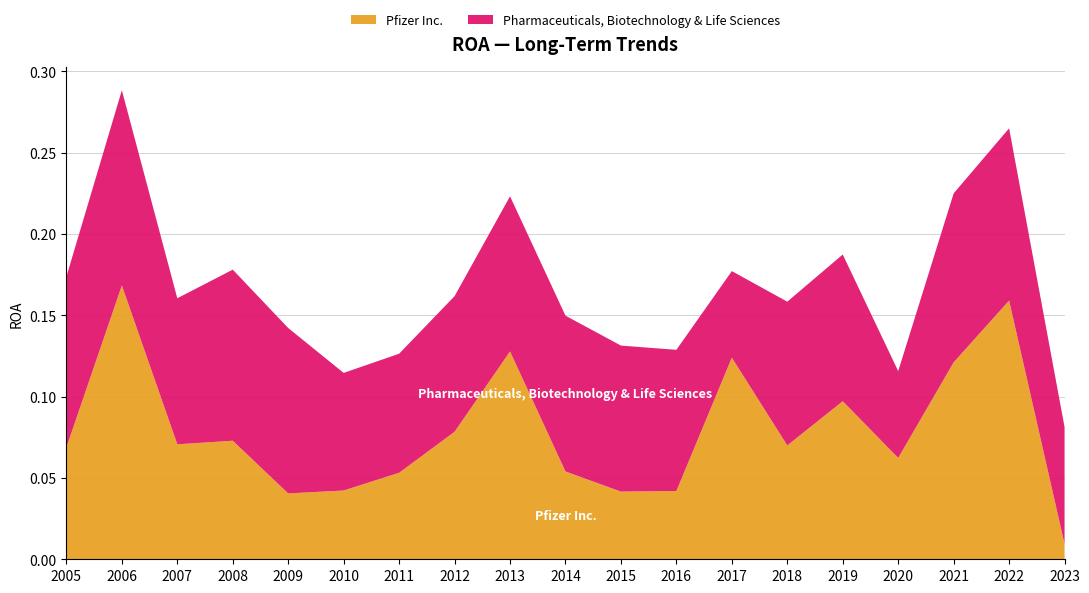

Reading right to left, extract all data points from this chart.

Pfizer Inc.: 2023=0.0	2022=0.2	2021=0.1	2020=0.1	2019=0.1	2018=0.1	2017=0.1	2016=0.0	2015=0.0	2014=0.1	2013=0.1	2012=0.1	2011=0.1	2010=0.0	2009=0.0	2008=0.1	2007=0.1	2006=0.2	2005=0.1
Pharmaceuticals, Biotechnology & Life Sciences: 2023=0.1	2022=0.1	2021=0.1	2020=0.1	2019=0.1	2018=0.1	2017=0.1	2016=0.1	2015=0.1	2014=0.1	2013=0.1	2012=0.1	2011=0.1	2010=0.1	2009=0.1	2008=0.1	2007=0.1	2006=0.1	2005=0.1